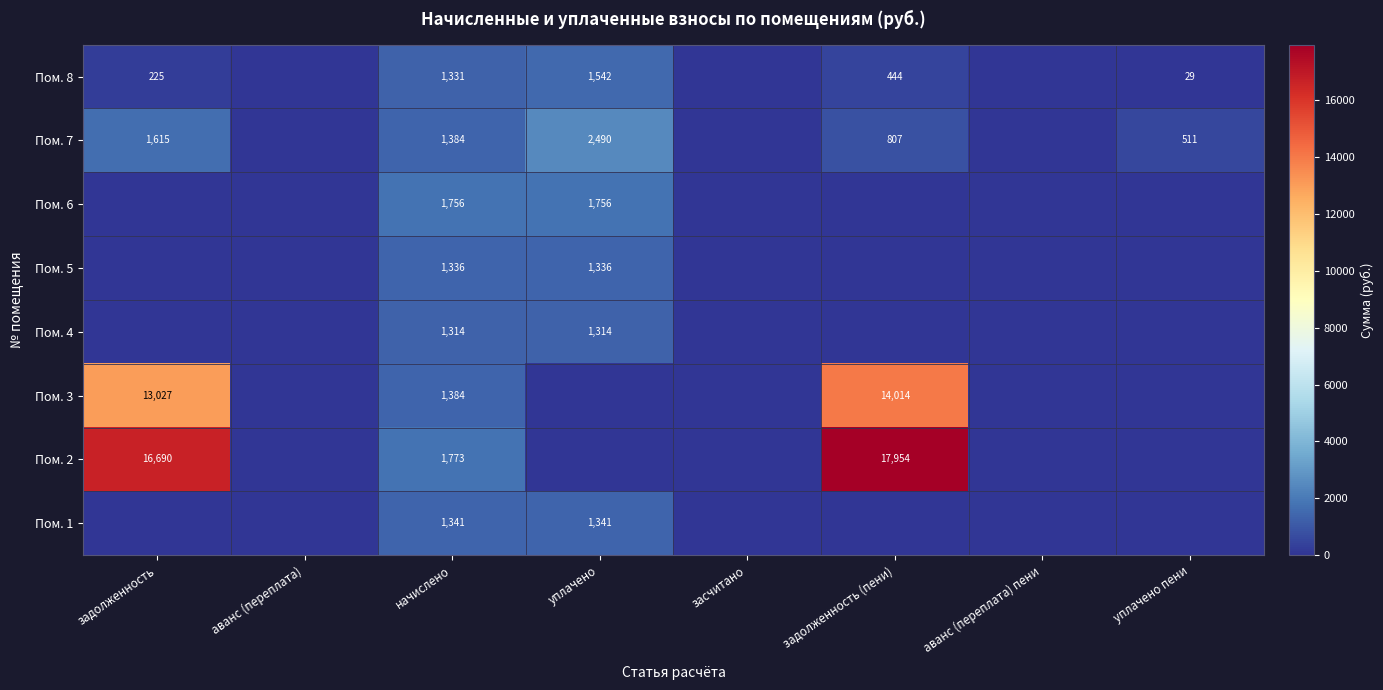

True or false: Пом. 2 has a value of 23602 at задолженность (пени).

False